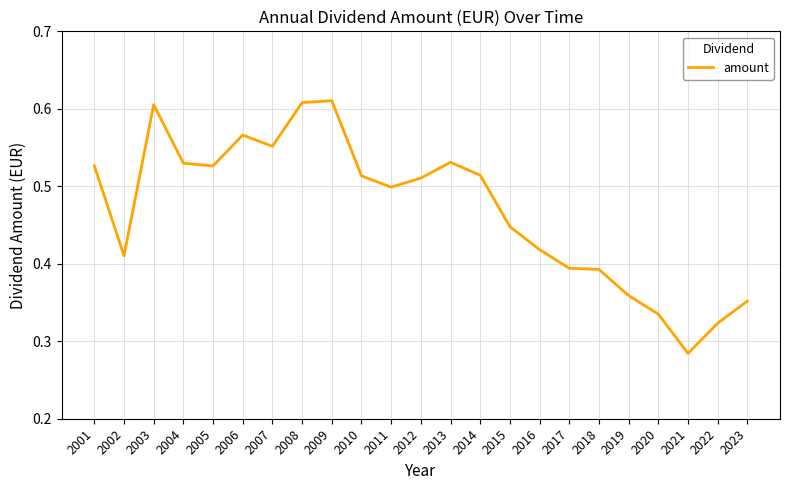

The value at 2005 is 0.8. True or false?

False